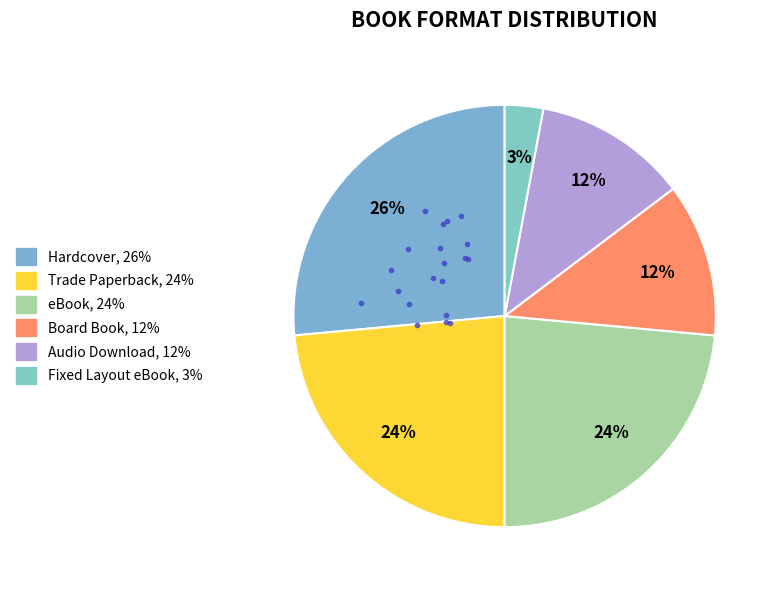

Which category has the biggest portion of the pie?

Hardcover